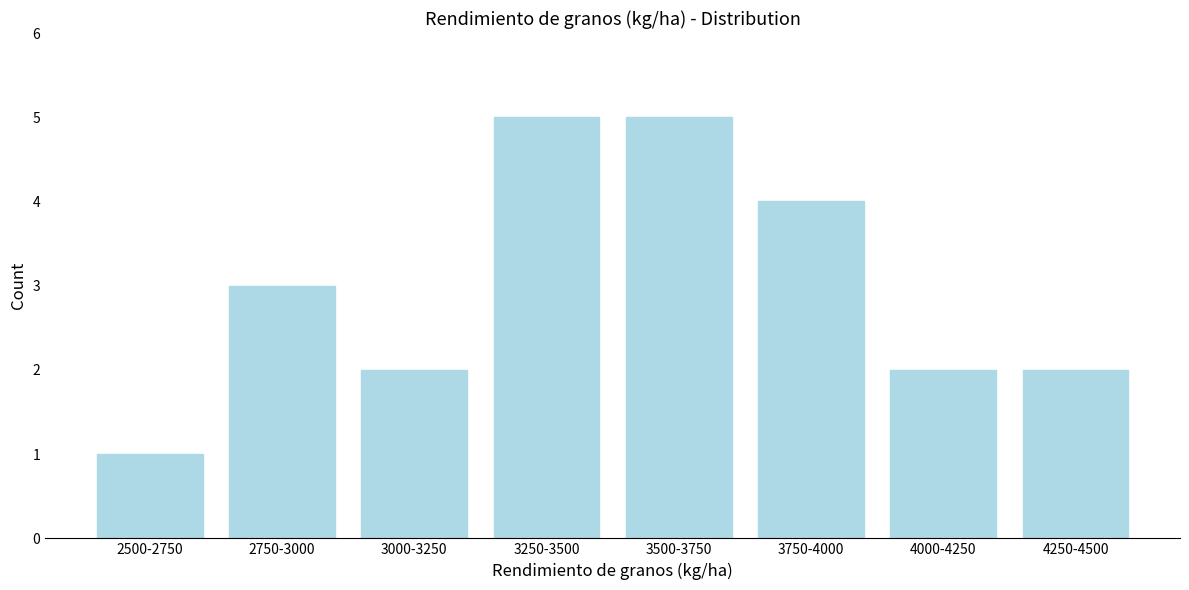

Reading left to right, extract all data points from this chart.

1	3	2	5	5	4	2	2